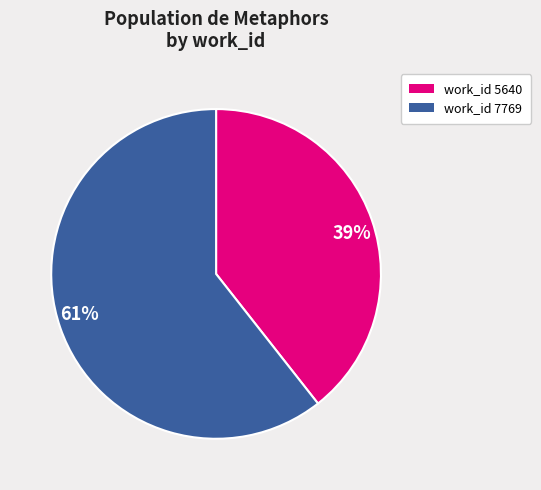

True or false: 61% accounts for 61% of the total.

True